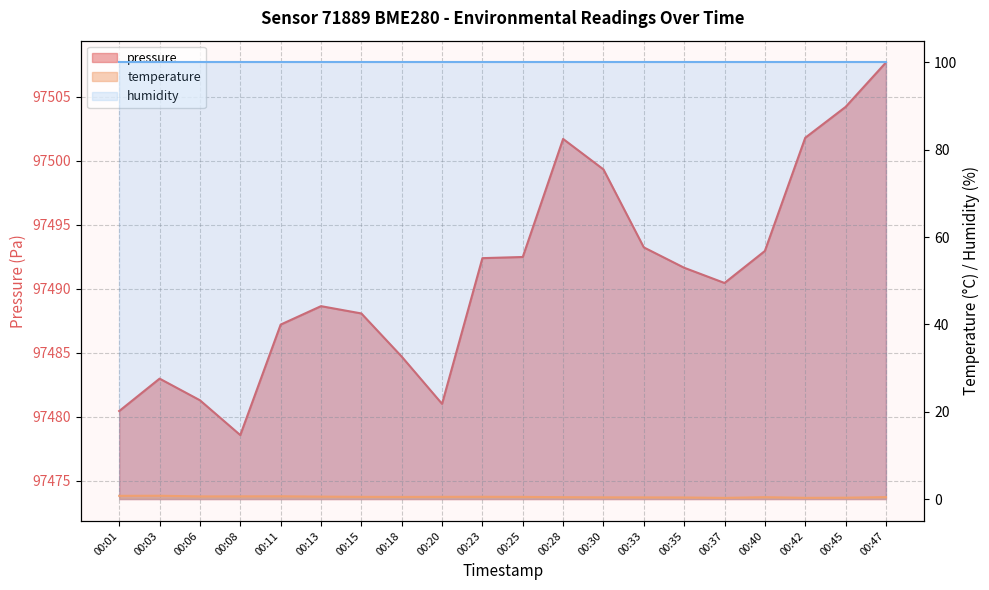

The value of temperature at 00:23 is 0.9. True or false?

False